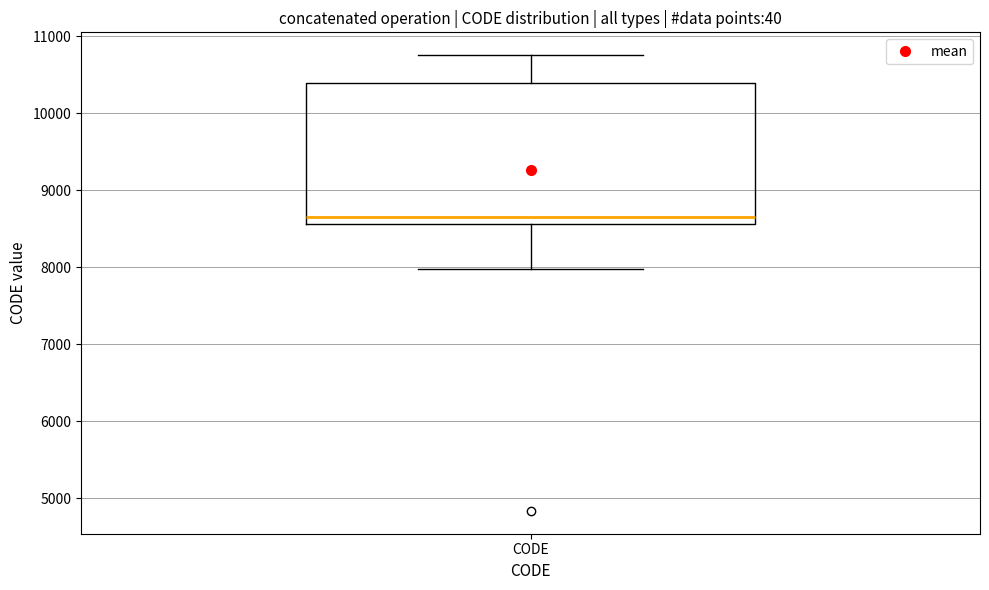

Transcribe this box plot: give where the median line is, the range the box spans, and where the two whiskers end, as read against the y-axis. The values are not printed on the chart, so give them approximately, as read against the axis.

median 8700, box 8600 to 10400, whiskers 8000 to 10800